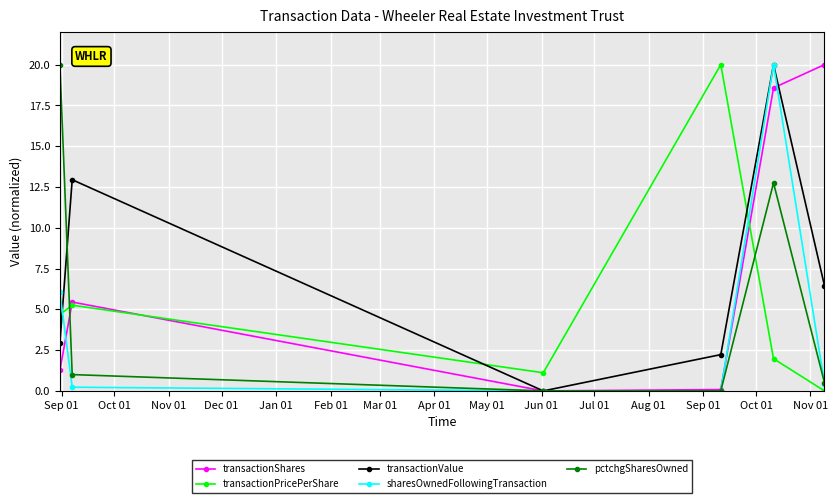

What are all the series names shown in the legend?

transactionShares, transactionPricePerShare, transactionValue, sharesOwnedFollowingTransaction, pctchgSharesOwned